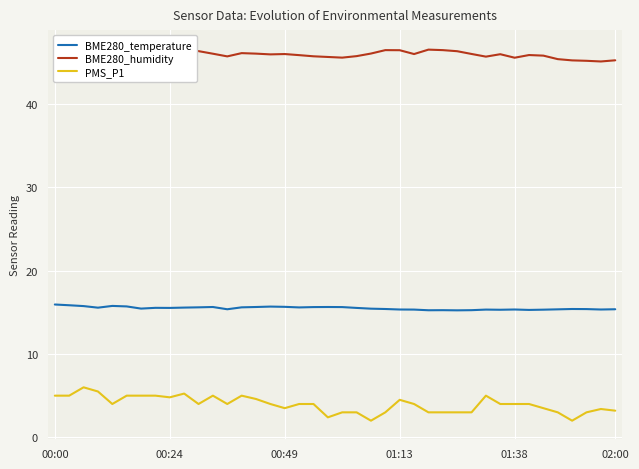

Reading left to right, extract all data points from this chart.

BME280_temperature: 15.9	15.8	15.7	15.6	15.8	15.7	15.4	15.5	15.5	15.6	15.6	15.6	15.4	15.6	15.6	15.7	15.7	15.6	15.6	15.6	15.6	15.5	15.4	15.4	15.3	15.3	15.2	15.2	15.2	15.2	15.3	15.3	15.3	15.3	15.3	15.3	15.4	15.4	15.3	15.4
BME280_humidity: 46.1	46.3	46.4	46.3	46.3	46.2	46.4	46.6	46.6	46.5	46.3	46.0	45.7	46.1	46.0	45.9	46.0	45.8	45.7	45.6	45.5	45.7	46.0	46.4	46.4	46.0	46.5	46.4	46.3	46.0	45.6	45.9	45.5	45.8	45.8	45.4	45.2	45.1	45.1	45.2
PMS_P1: 5.0	5.0	6.0	5.5	4.0	5.0	5.0	5.0	4.8	5.2	4.0	5.0	4.0	5.0	4.6	4.0	3.5	4.0	4.0	2.4	3.0	3.0	2.0	3.0	4.5	4.0	3.0	3.0	3.0	3.0	5.0	4.0	4.0	4.0	3.5	3.0	2.0	3.0	3.4	3.2